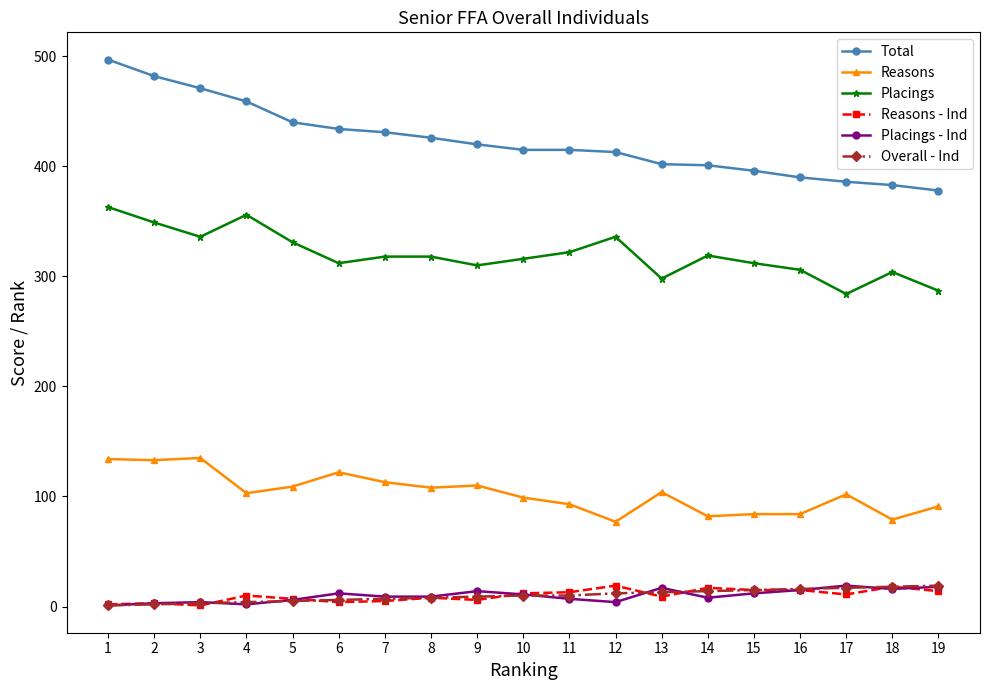

At which label is Placings closest to 323?

11